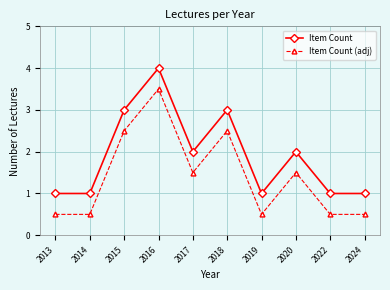

True or false: Item Count and Item Count (adj) cross at least once.

False